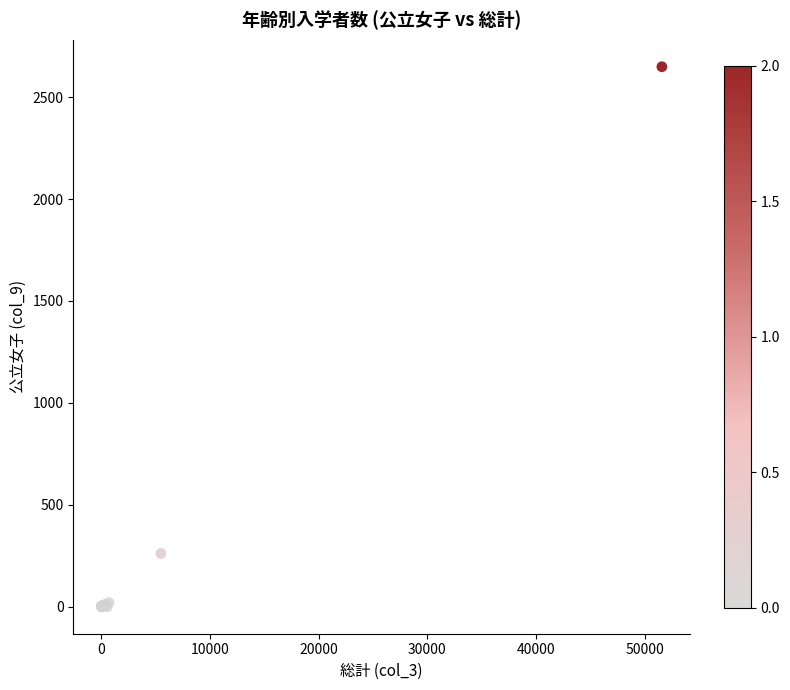

What Y value in the scatter plot is closest to 1324?

261